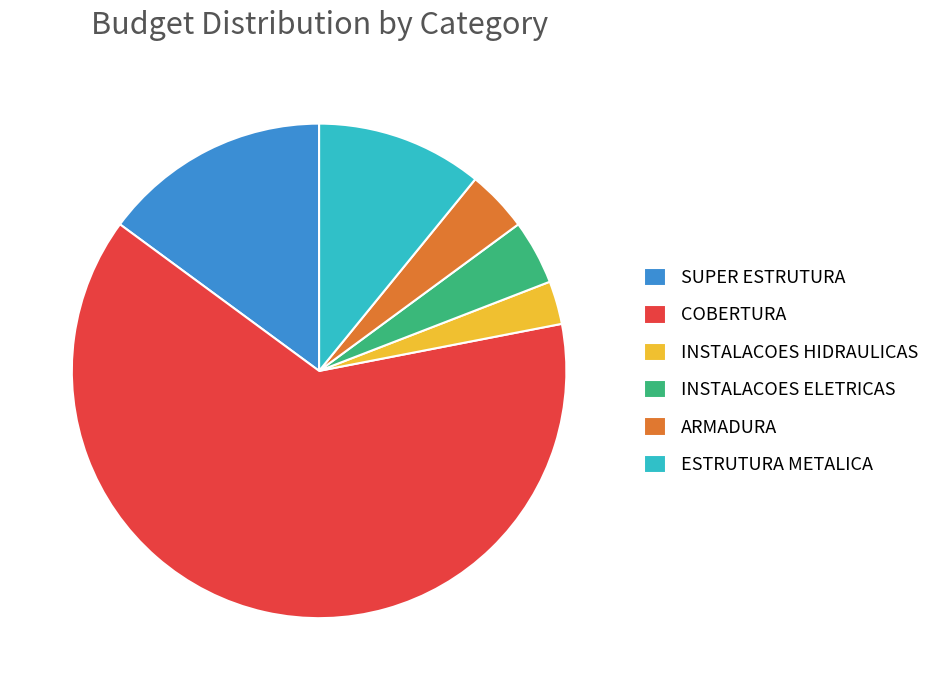

Which slice represents more than half of the pie?

COBERTURA